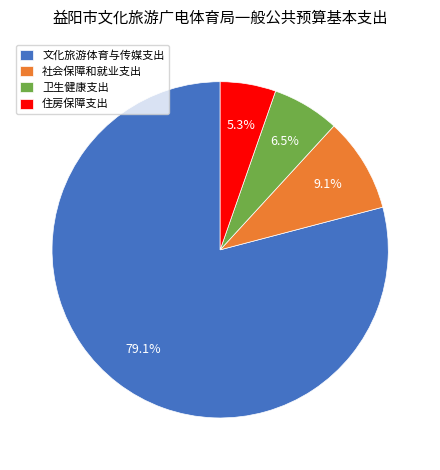

To the nearest percent, what percentage of the pie is 文化旅游体育与传媒支出?

79%